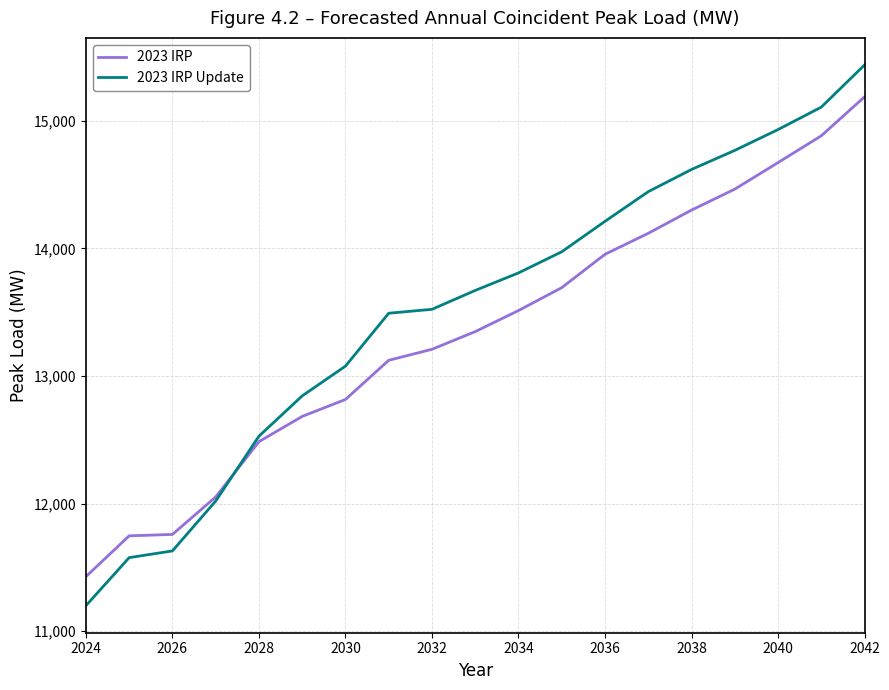

List the series in order of their peak value, lowest first.

2023 IRP, 2023 IRP Update